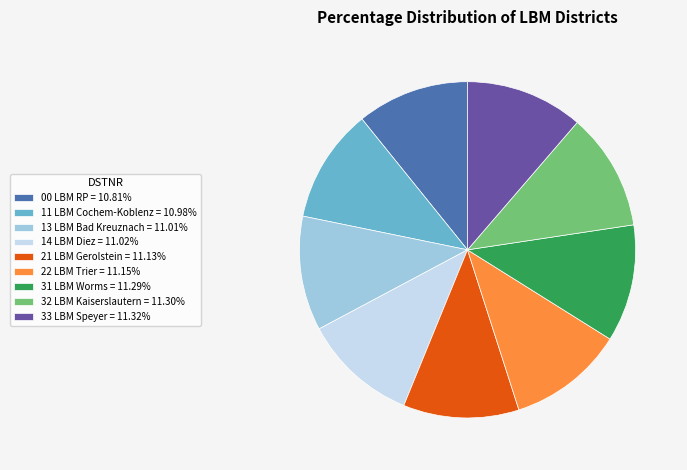

Approximately how many times larger is the value at 32 LBM Kaiserslautern = 11.30% compared to 31 LBM Worms = 11.29%?

1.0